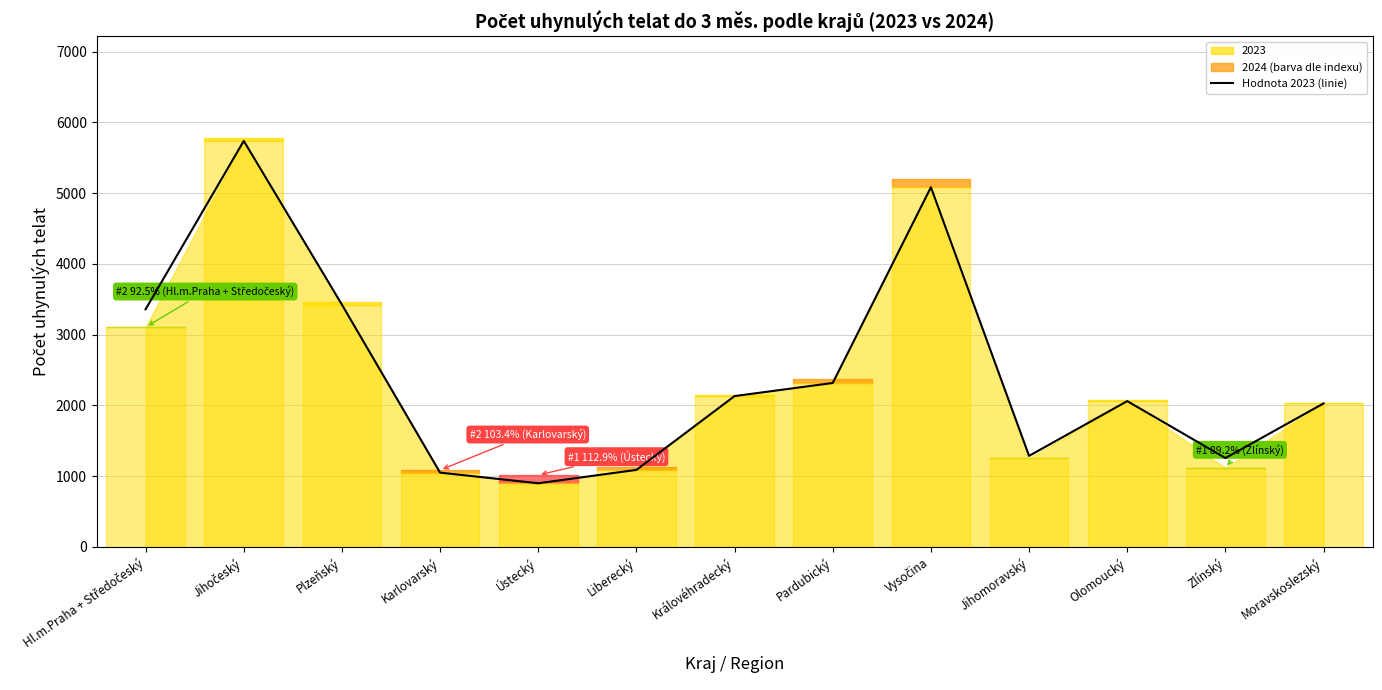

Is this an area chart (filled region under the line)?

No